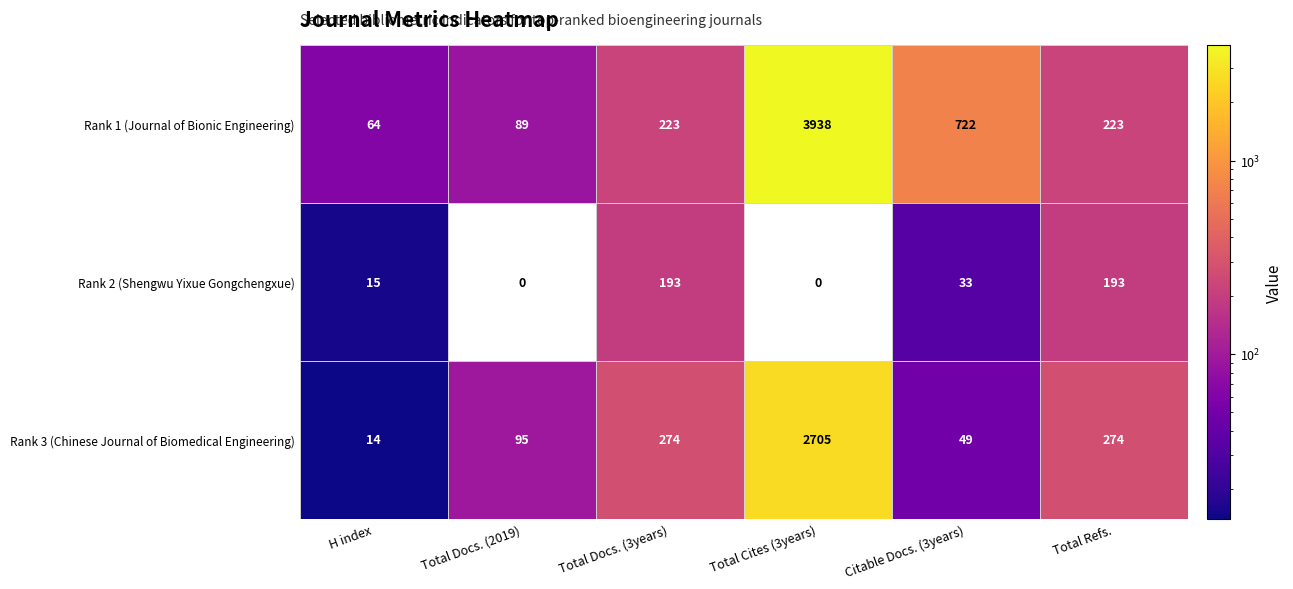

List the series in order of their overall mean, lowest first.

Rank 2 (Shengwu Yixue Gongchengxue), Rank 3 (Chinese Journal of Biomedical Engineering), Rank 1 (Journal of Bionic Engineering)